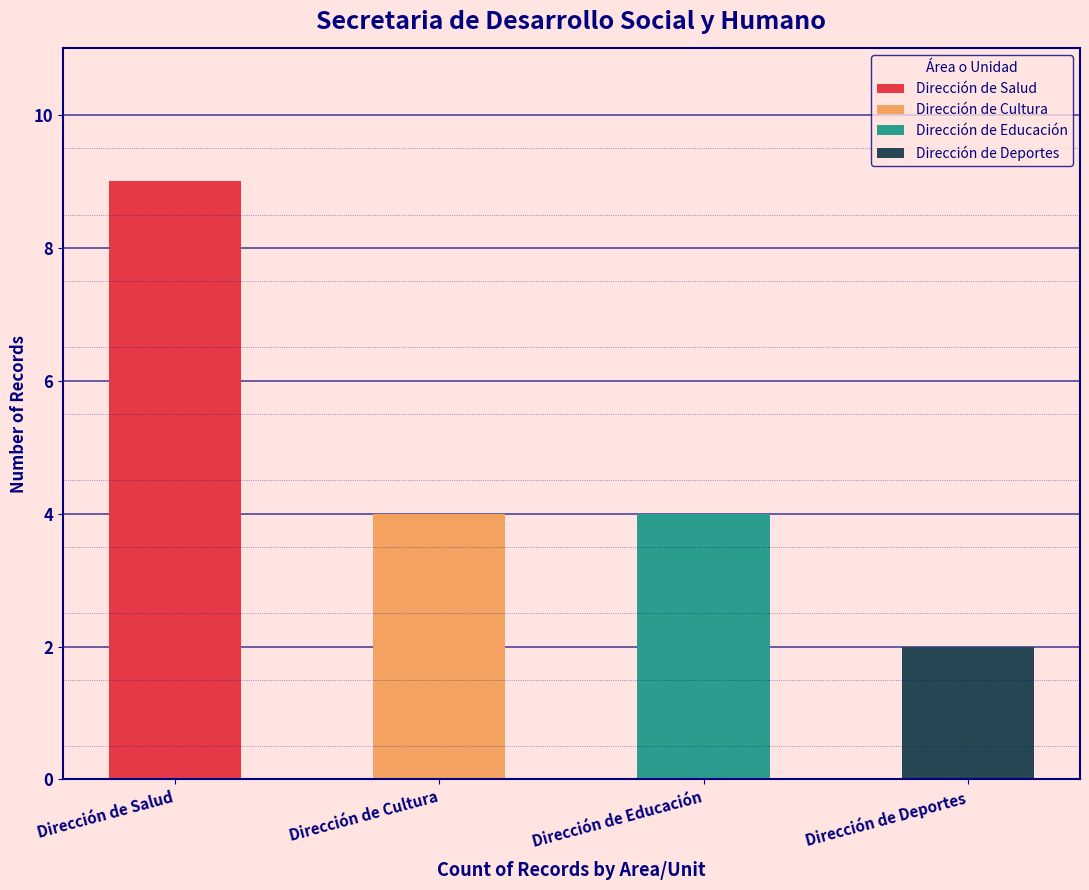

Which has a higher value, Dirección de Salud or Dirección de Cultura?

Dirección de Salud